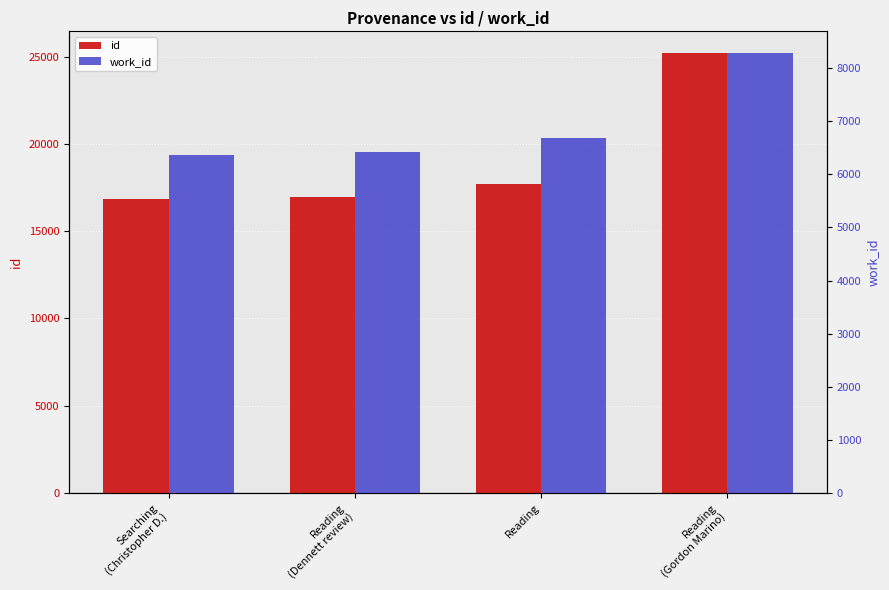

What is the total value across all series at Reading?

24398